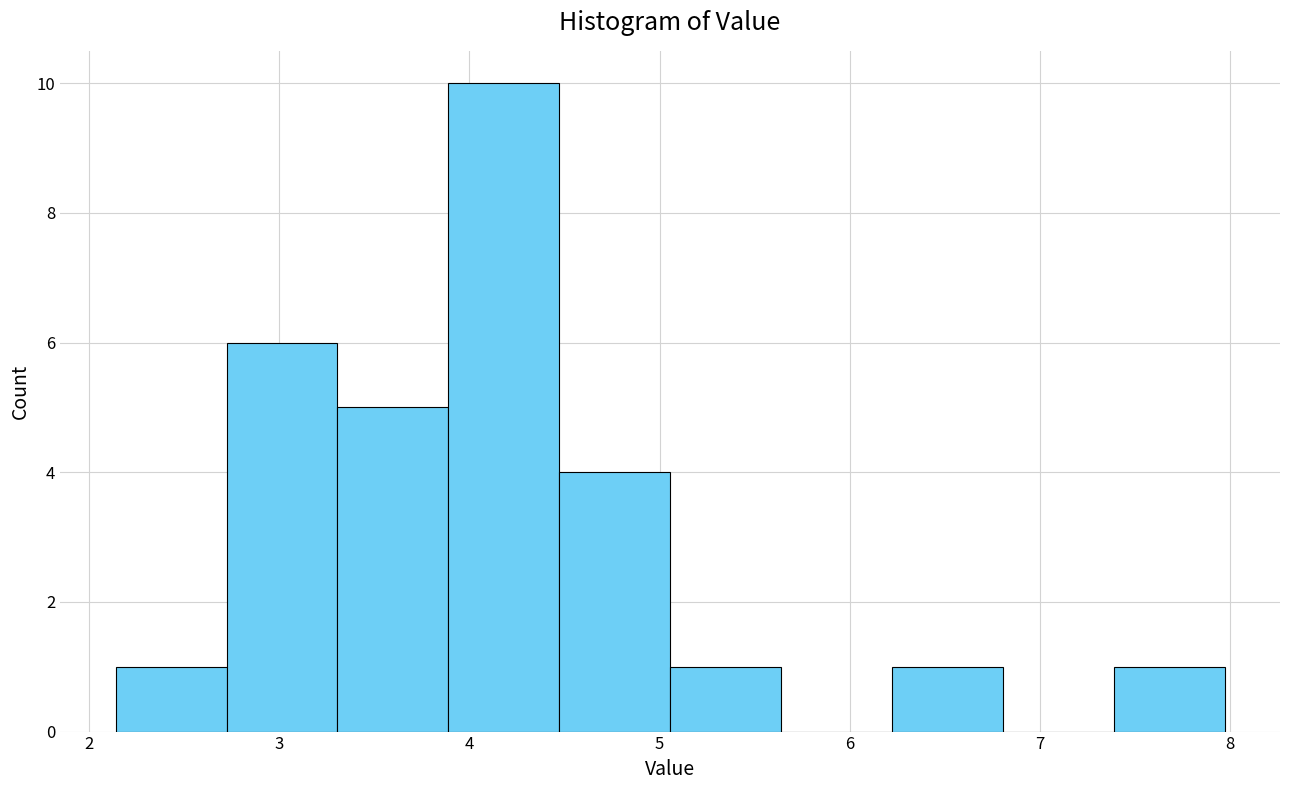

Reading left to right, transcribe this chart: for each bar, give the range it covers on the x-axis and its height. Neither the bar edges nor the heights are printed on the chart, so give them approximately, as read against the axes.

2.1 to 2.7: 1
2.7 to 3.3: 6
3.3 to 3.9: 5
3.9 to 4.5: 10
4.5 to 5.1: 4
5.1 to 5.6: 1
5.6 to 6.2: 0
6.2 to 6.8: 1
6.8 to 7.4: 0
7.4 to 8.0: 1